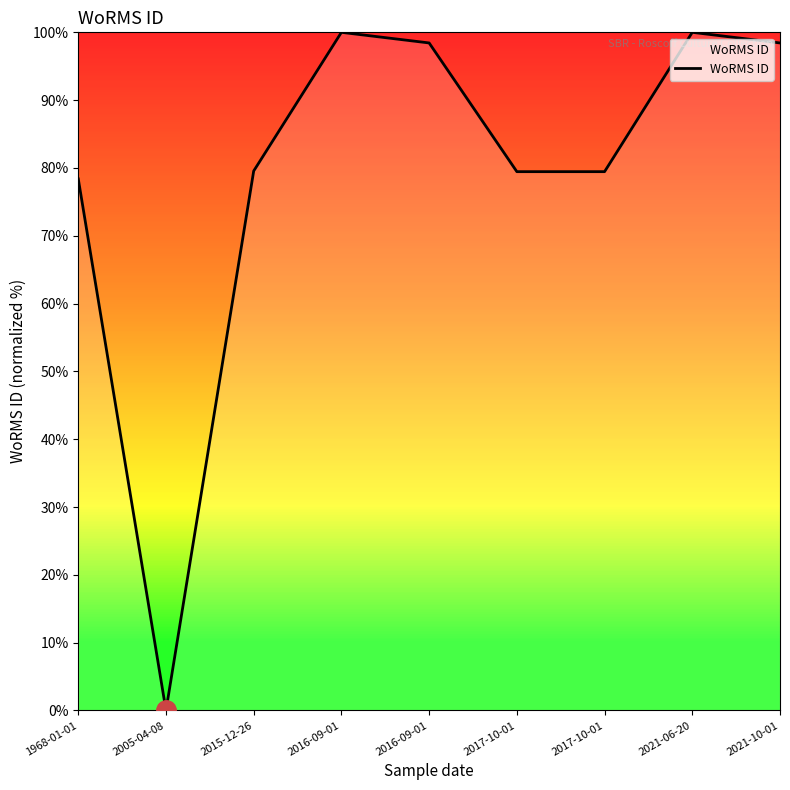

At which label is the value closest to 50?

1968-01-01